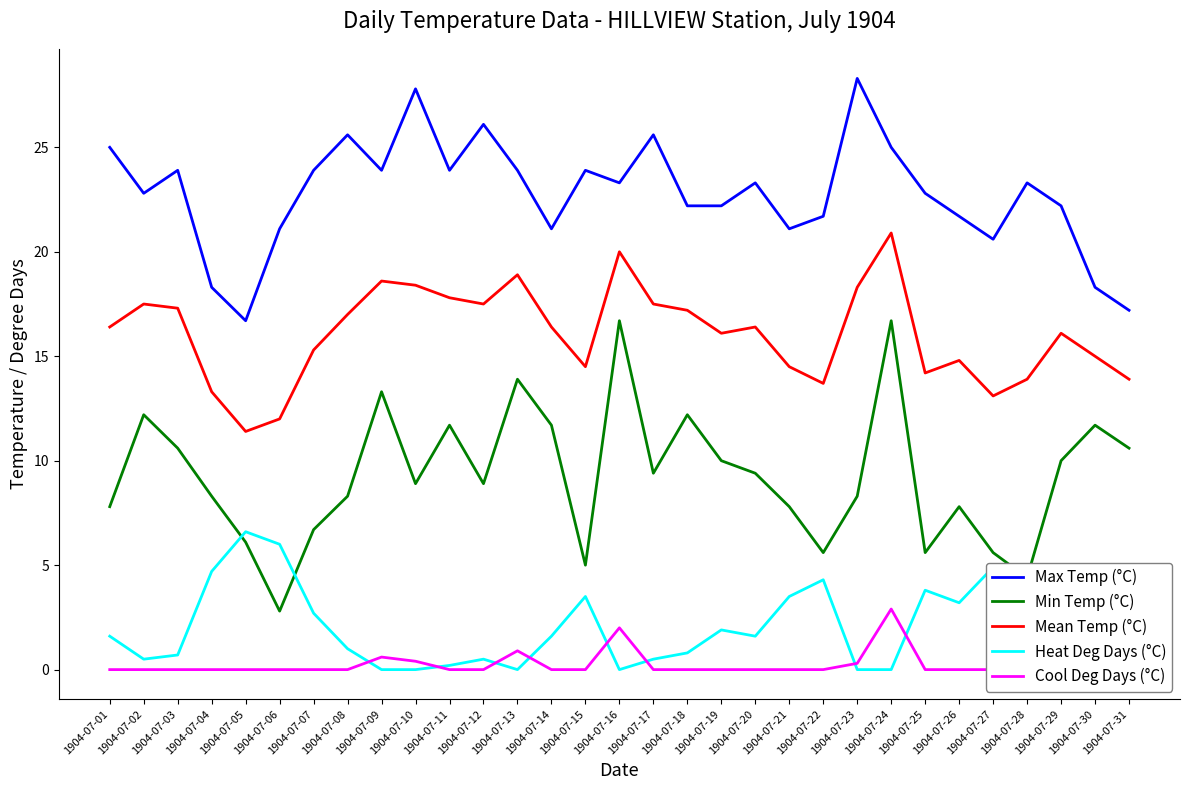

Reading left to right, transcribe all the data shown in this chart.

Max Temp (°C): 1904-07-01=25.0	1904-07-02=22.8	1904-07-03=23.9	1904-07-04=18.3	1904-07-05=16.7	1904-07-06=21.1	1904-07-07=23.9	1904-07-08=25.6	1904-07-09=23.9	1904-07-10=27.8	1904-07-11=23.9	1904-07-12=26.1	1904-07-13=23.9	1904-07-14=21.1	1904-07-15=23.9	1904-07-16=23.3	1904-07-17=25.6	1904-07-18=22.2	1904-07-19=22.2	1904-07-20=23.3	1904-07-21=21.1	1904-07-22=21.7	1904-07-23=28.3	1904-07-24=25.0	1904-07-25=22.8	1904-07-26=21.7	1904-07-27=20.6	1904-07-28=23.3	1904-07-29=22.2	1904-07-30=18.3	1904-07-31=17.2
Min Temp (°C): 1904-07-01=7.8	1904-07-02=12.2	1904-07-03=10.6	1904-07-04=8.3	1904-07-05=6.1	1904-07-06=2.8	1904-07-07=6.7	1904-07-08=8.3	1904-07-09=13.3	1904-07-10=8.9	1904-07-11=11.7	1904-07-12=8.9	1904-07-13=13.9	1904-07-14=11.7	1904-07-15=5.0	1904-07-16=16.7	1904-07-17=9.4	1904-07-18=12.2	1904-07-19=10.0	1904-07-20=9.4	1904-07-21=7.8	1904-07-22=5.6	1904-07-23=8.3	1904-07-24=16.7	1904-07-25=5.6	1904-07-26=7.8	1904-07-27=5.6	1904-07-28=4.4	1904-07-29=10.0	1904-07-30=11.7	1904-07-31=10.6
Mean Temp (°C): 1904-07-01=16.4	1904-07-02=17.5	1904-07-03=17.3	1904-07-04=13.3	1904-07-05=11.4	1904-07-06=12.0	1904-07-07=15.3	1904-07-08=17.0	1904-07-09=18.6	1904-07-10=18.4	1904-07-11=17.8	1904-07-12=17.5	1904-07-13=18.9	1904-07-14=16.4	1904-07-15=14.5	1904-07-16=20.0	1904-07-17=17.5	1904-07-18=17.2	1904-07-19=16.1	1904-07-20=16.4	1904-07-21=14.5	1904-07-22=13.7	1904-07-23=18.3	1904-07-24=20.9	1904-07-25=14.2	1904-07-26=14.8	1904-07-27=13.1	1904-07-28=13.9	1904-07-29=16.1	1904-07-30=15.0	1904-07-31=13.9
Heat Deg Days (°C): 1904-07-01=1.6	1904-07-02=0.5	1904-07-03=0.7	1904-07-04=4.7	1904-07-05=6.6	1904-07-06=6.0	1904-07-07=2.7	1904-07-08=1.0	1904-07-09=0.0	1904-07-10=0.0	1904-07-11=0.2	1904-07-12=0.5	1904-07-13=0.0	1904-07-14=1.6	1904-07-15=3.5	1904-07-16=0.0	1904-07-17=0.5	1904-07-18=0.8	1904-07-19=1.9	1904-07-20=1.6	1904-07-21=3.5	1904-07-22=4.3	1904-07-23=0.0	1904-07-24=0.0	1904-07-25=3.8	1904-07-26=3.2	1904-07-27=4.9	1904-07-28=4.1	1904-07-29=1.9	1904-07-30=3.0	1904-07-31=4.1
Cool Deg Days (°C): 1904-07-01=0.0	1904-07-02=0.0	1904-07-03=0.0	1904-07-04=0.0	1904-07-05=0.0	1904-07-06=0.0	1904-07-07=0.0	1904-07-08=0.0	1904-07-09=0.6	1904-07-10=0.4	1904-07-11=0.0	1904-07-12=0.0	1904-07-13=0.9	1904-07-14=0.0	1904-07-15=0.0	1904-07-16=2.0	1904-07-17=0.0	1904-07-18=0.0	1904-07-19=0.0	1904-07-20=0.0	1904-07-21=0.0	1904-07-22=0.0	1904-07-23=0.3	1904-07-24=2.9	1904-07-25=0.0	1904-07-26=0.0	1904-07-27=0.0	1904-07-28=0.0	1904-07-29=0.0	1904-07-30=0.0	1904-07-31=0.0